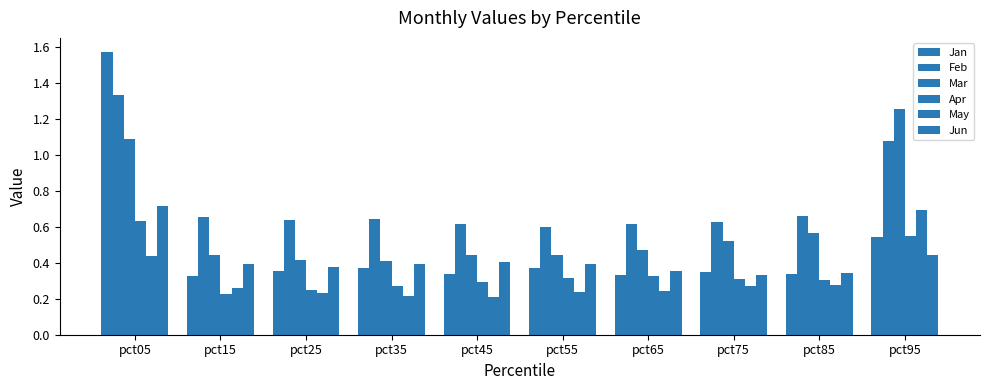

Is it true that Feb equals 0.6 at pct75?

True